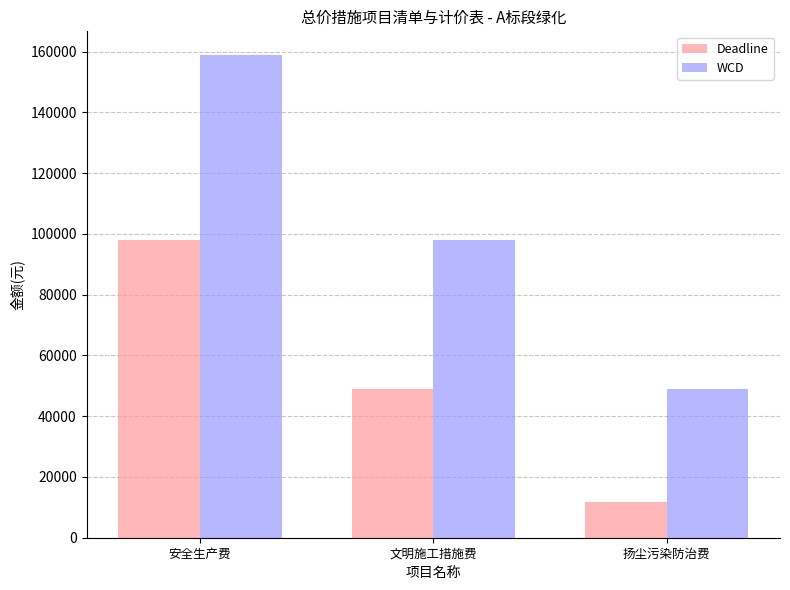

What is the value of the Deadline bar at the 3rd from the left?

11707.9